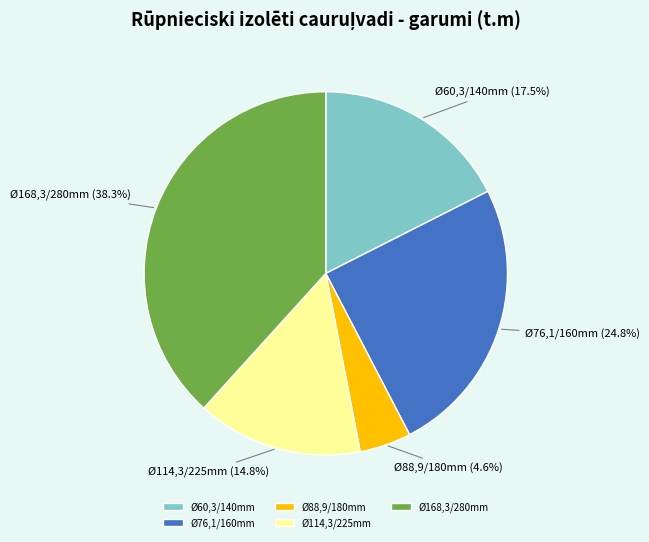

Which category has the biggest portion of the pie?

Ø168,3/280mm